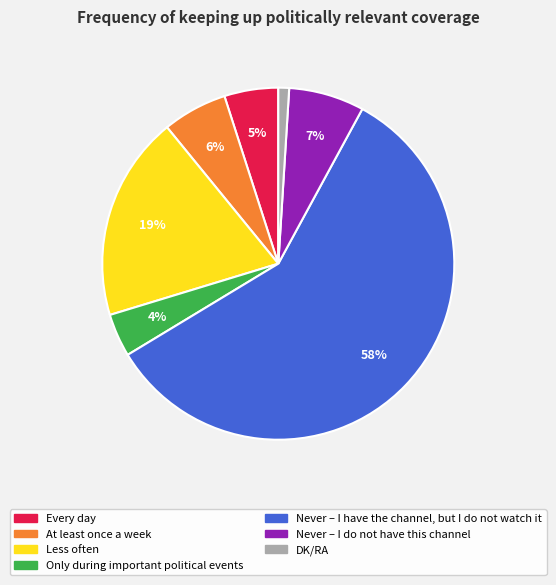

Is the sum of Every day and Never – I have the channel, but I do not watch it greater than half?

Yes